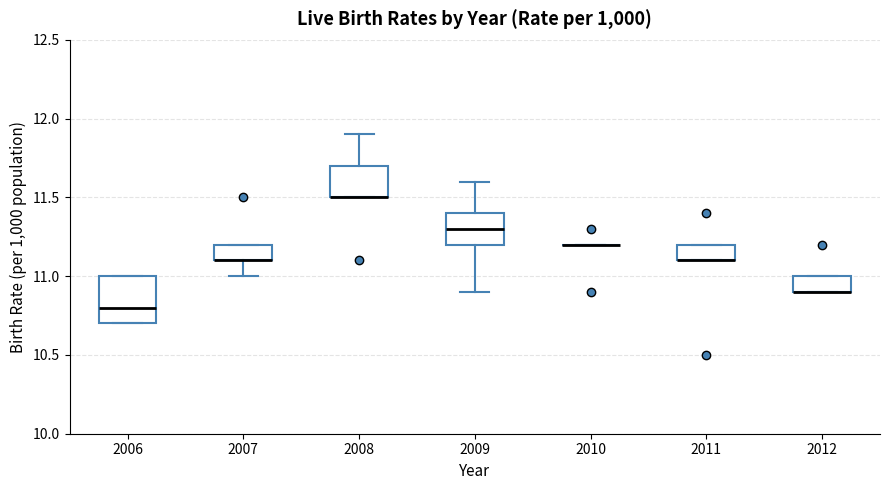

Reading left to right, read every box against the y-axis: the position of its median line, the range the box covers, and the ends of its whiskers. The values are not printed on the chart, so give them approximately, as read against the axis.

2006: median 10.8, box 10.7 to 11.0, whiskers 10.7 to 11.0
2007: median 11.1 (drawn on the box's lower edge), box 11.1 to 11.2, whiskers 11.0 to 11.2
2008: median 11.5 (drawn on the box's lower edge), box 11.5 to 11.7, whiskers 11.5 to 11.9
2009: median 11.3, box 11.2 to 11.4, whiskers 10.9 to 11.6
2010: box collapsed to a line at 11.2, whiskers 11.2 to 11.2
2011: median 11.1 (drawn on the box's lower edge), box 11.1 to 11.2, whiskers 11.1 to 11.2
2012: median 10.9 (drawn on the box's lower edge), box 10.9 to 11.0, whiskers 10.9 to 11.0